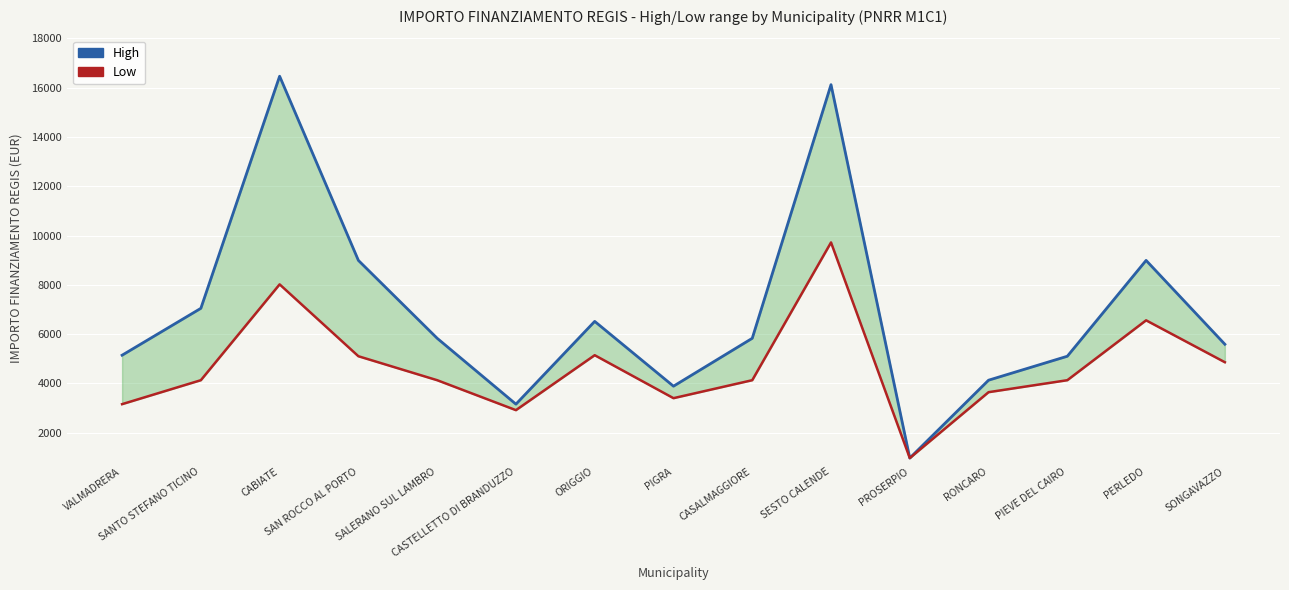

What is the approximate value of Low at CASALMAGGIORE?

4131